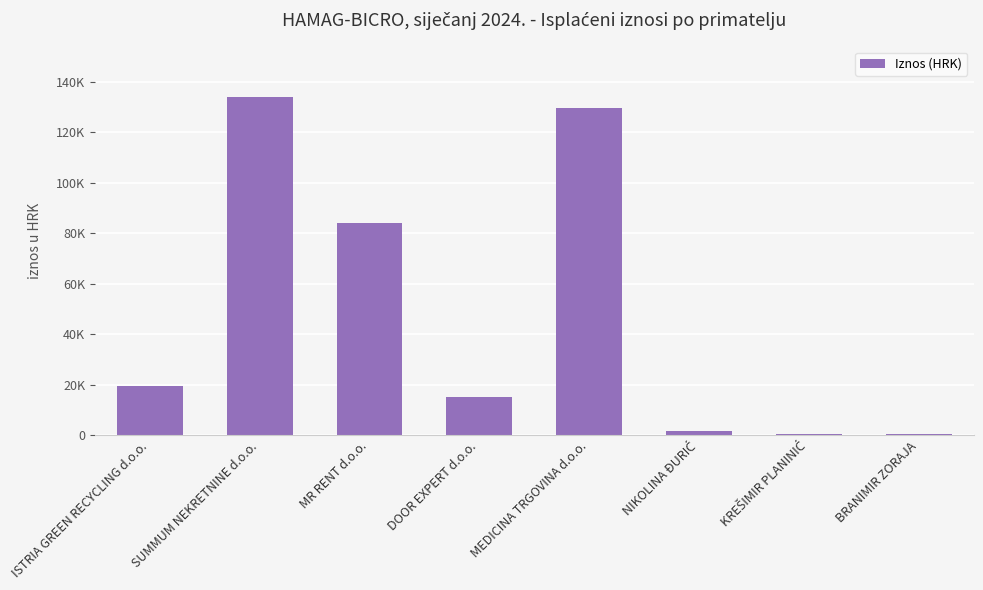

What is the label of the 4th bar from the right?

MEDICINA TRGOVINA d.o.o.